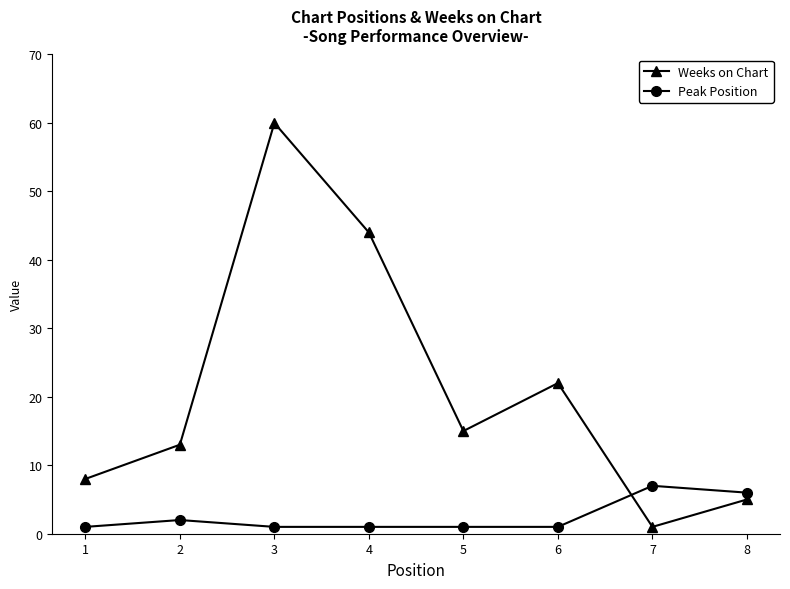

What are all the series names shown in the legend?

Weeks on Chart, Peak Position